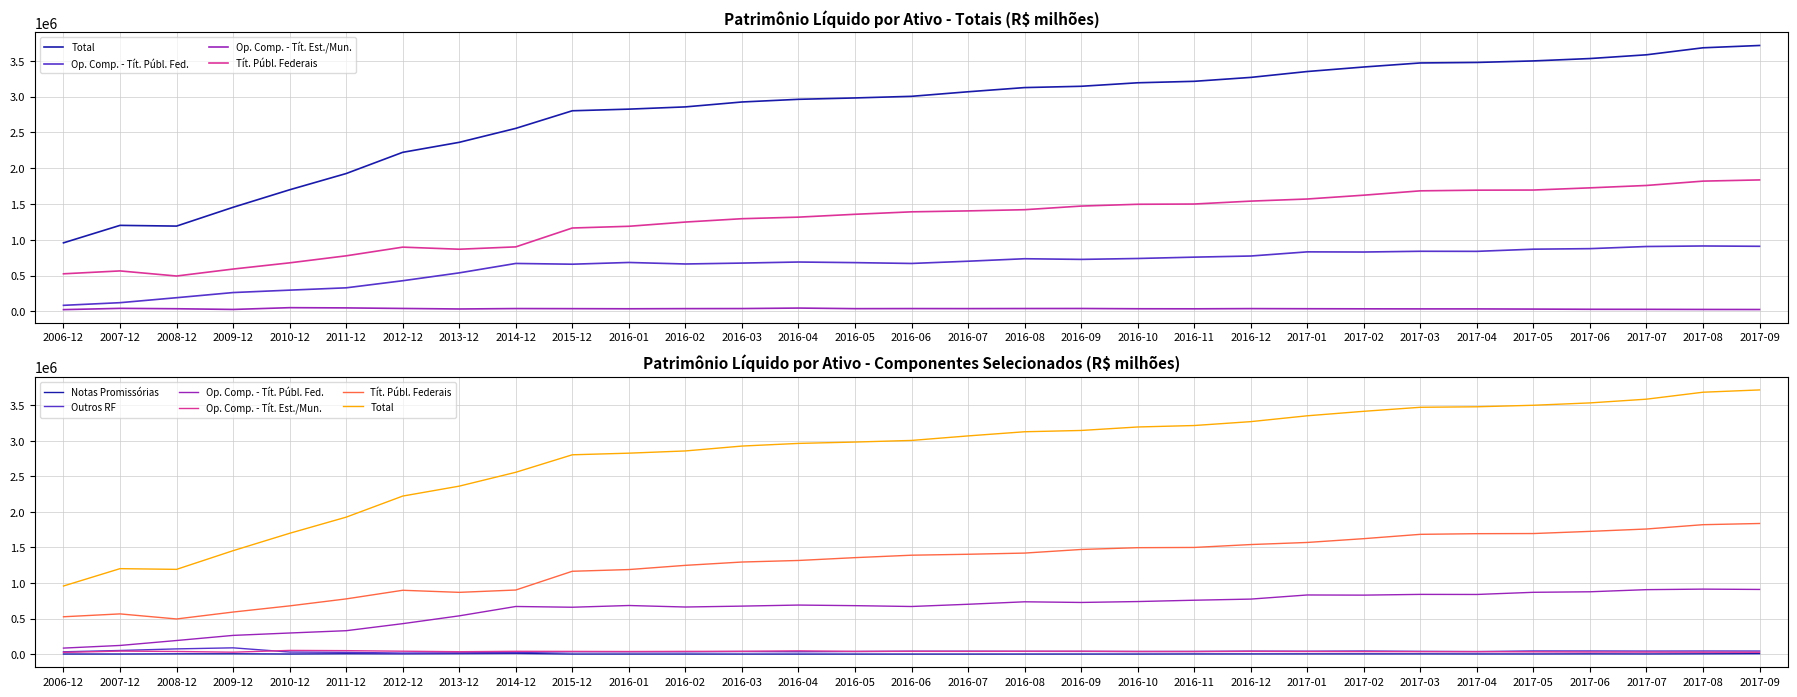

The value of Tít. Públ. Federais at 2016-12 is 1540511.4. True or false?

True